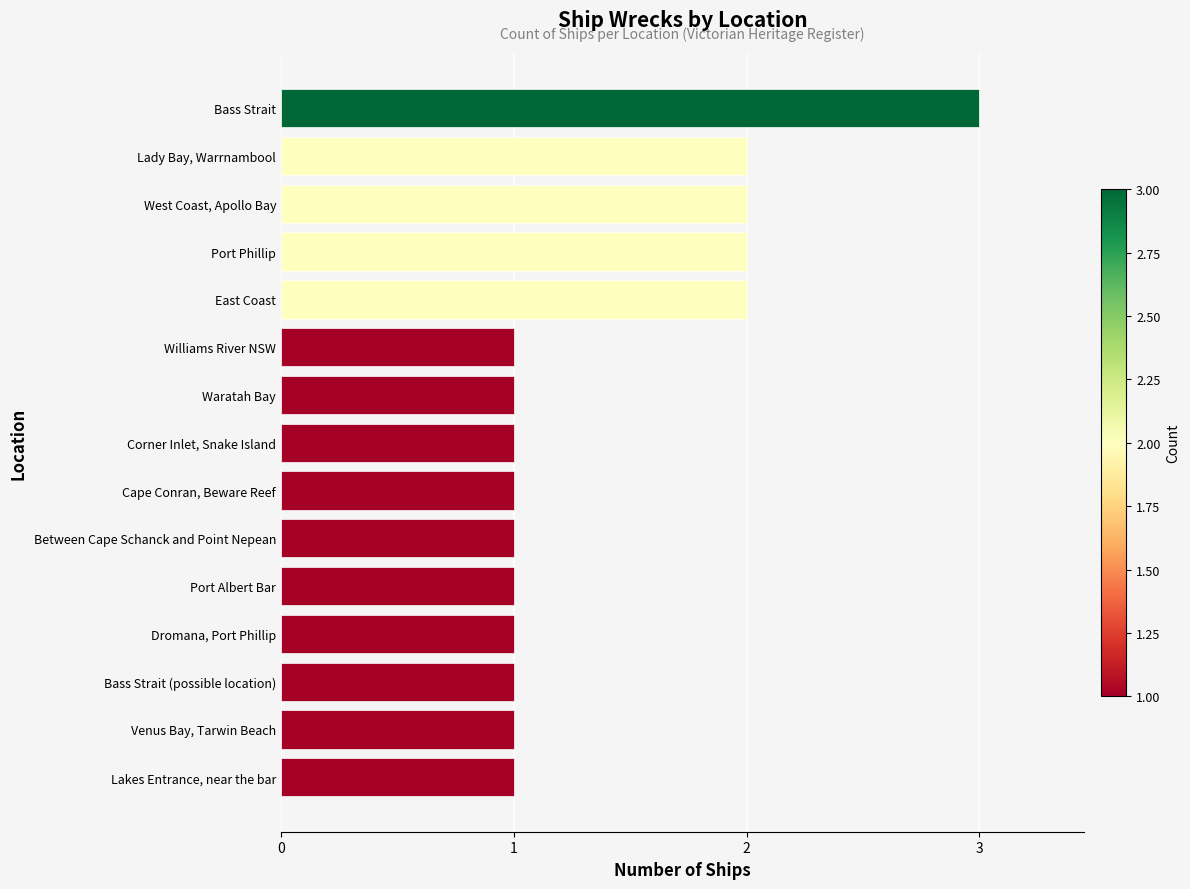

What is the maximum value shown in the chart?

3